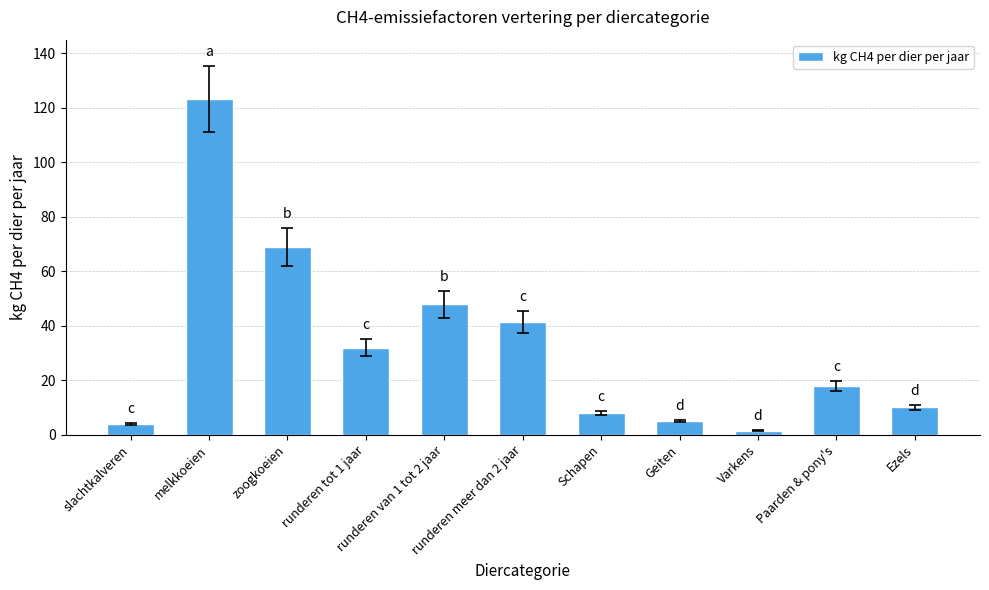

What is the greatest value displayed?

123.3